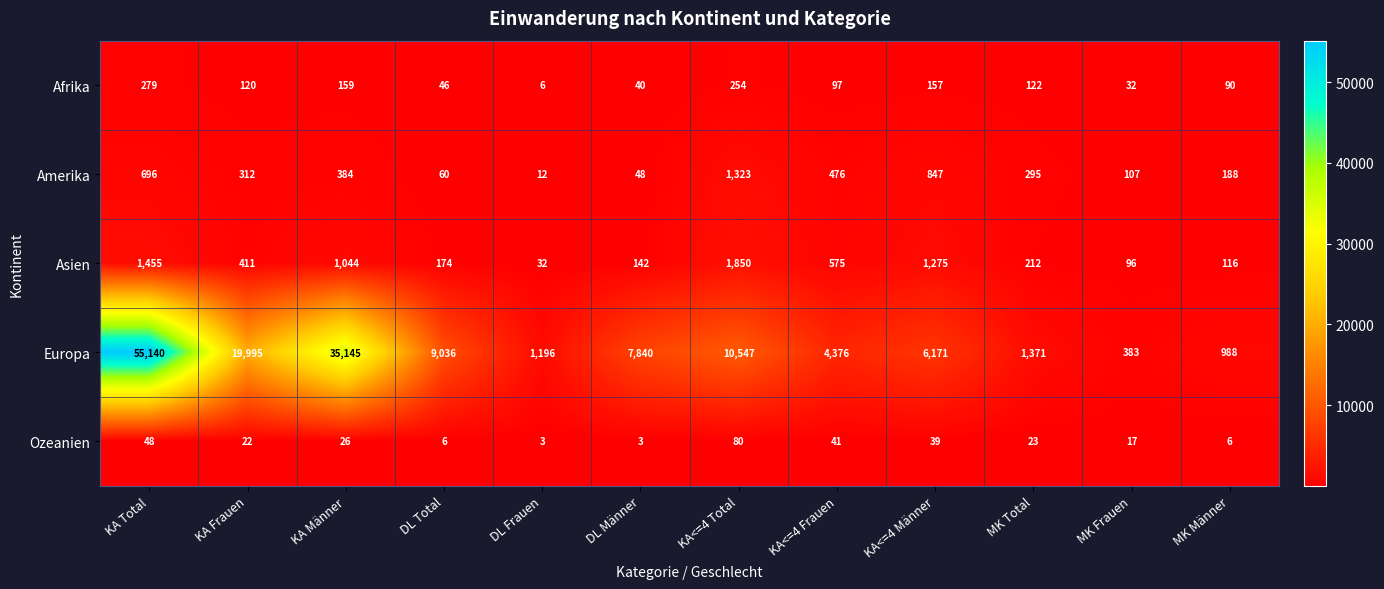

The Amerika series shows 821 at KA<=4 Frauen. True or false?

False